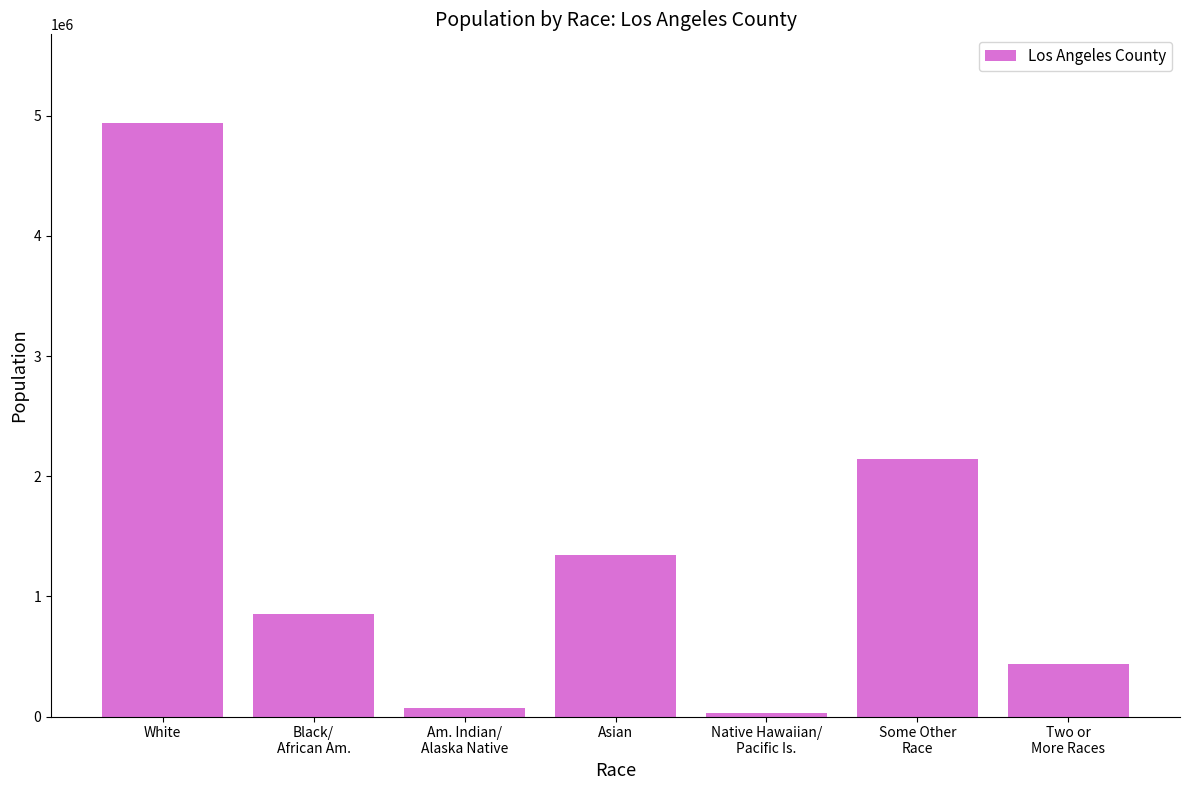

List the labels in order of value, largest first.

White, Some Other
Race, Asian, Black/
African Am., Two or
More Races, Am. Indian/
Alaska Native, Native Hawaiian/
Pacific Is.